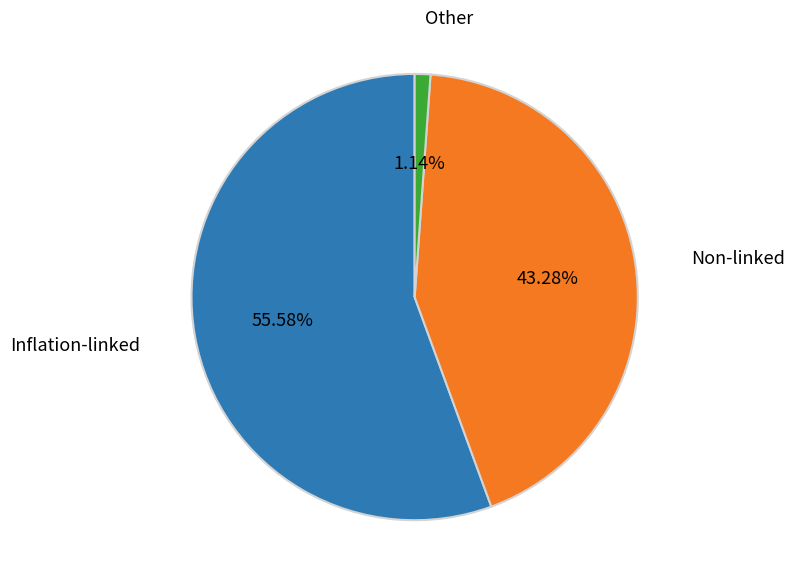

Combined, do Non-linked and Inflation-linked account for over 50%?

Yes